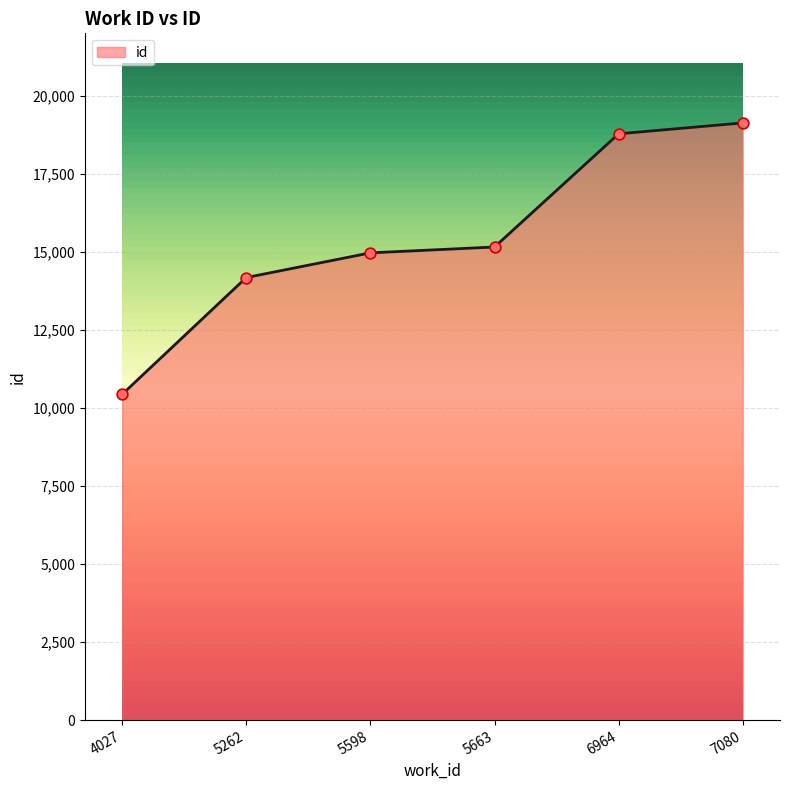

Which has a higher value, 7080 or 5663?

7080